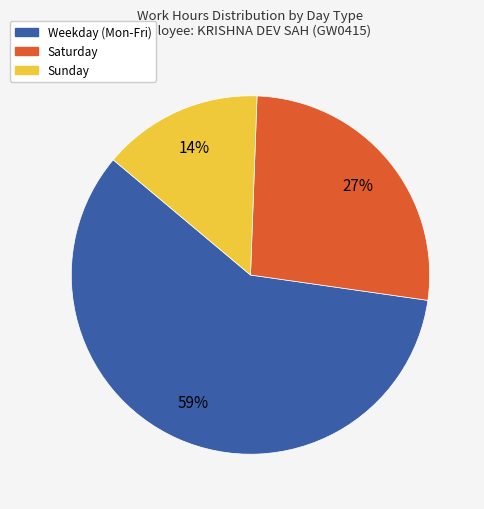

To the nearest percent, what is the average slice percentage?

33%